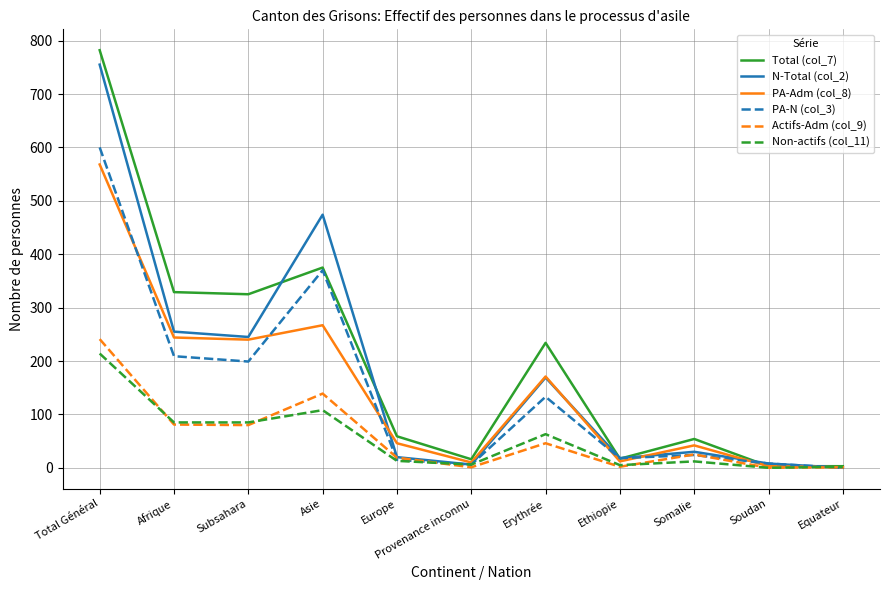

What is the difference between the second highest and minimum values in the Actifs-Adm (col_9) series?

139